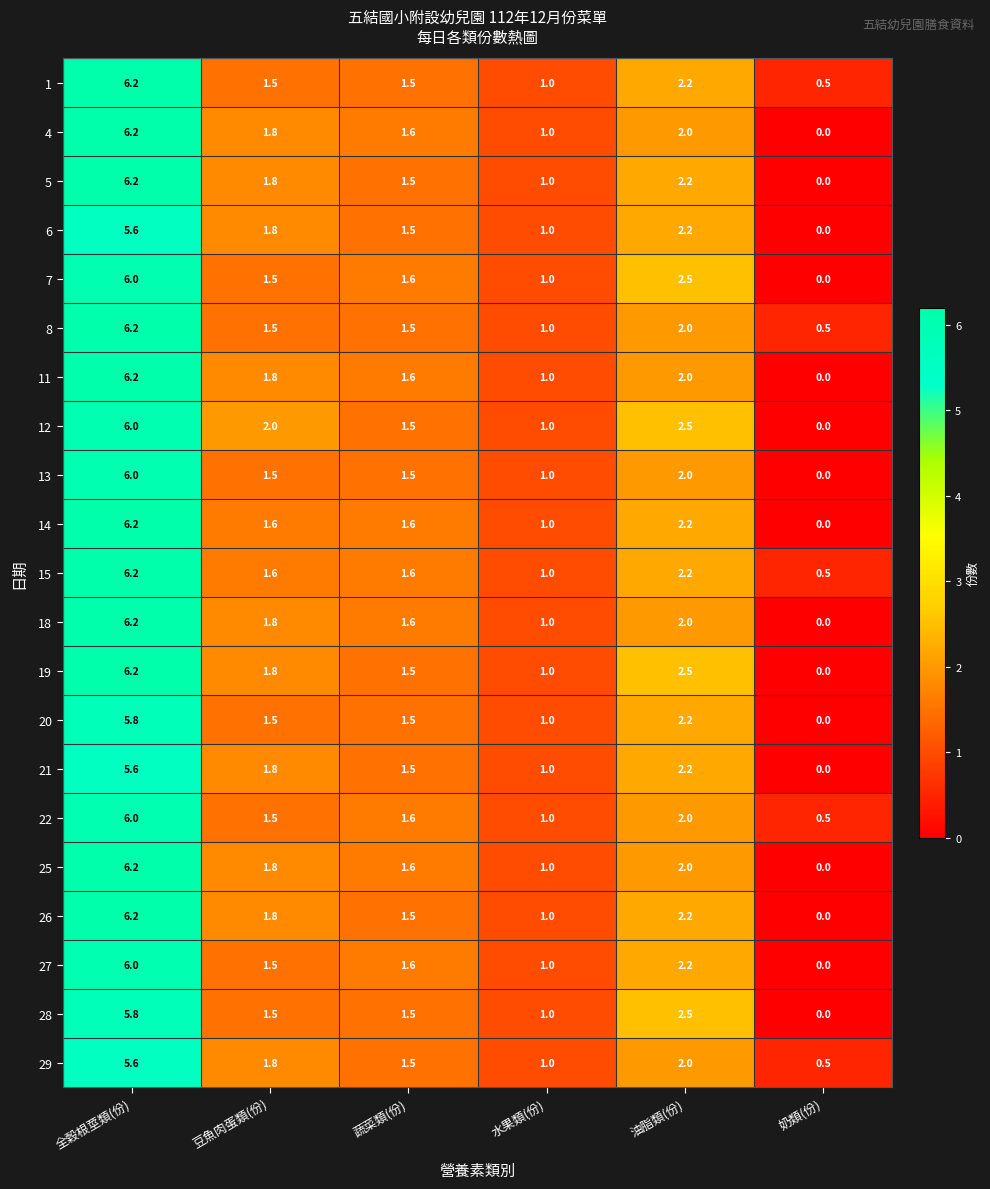

What is the average value of the 21 series?

2.0